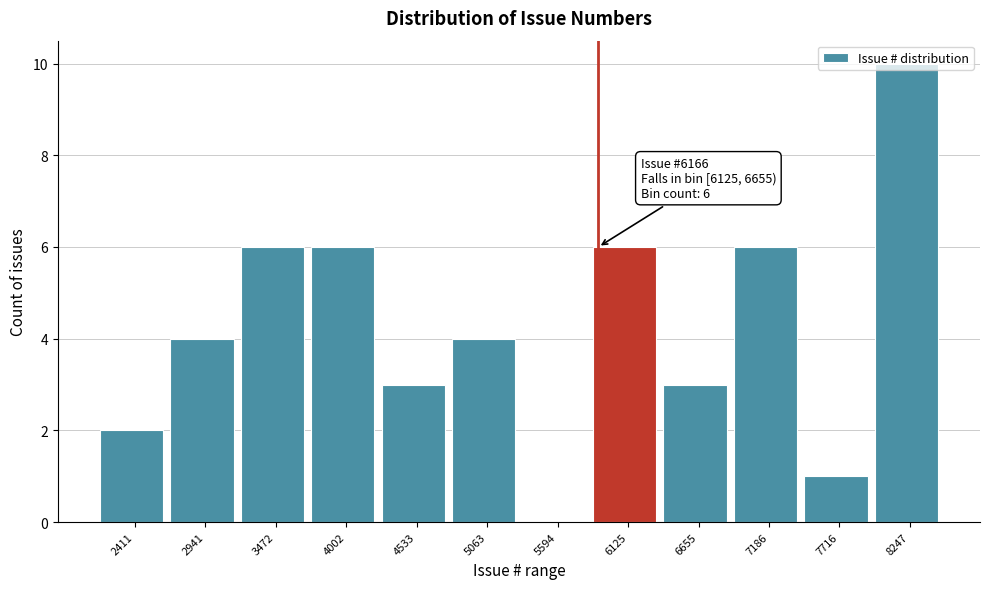

What is the sum of all values?

51